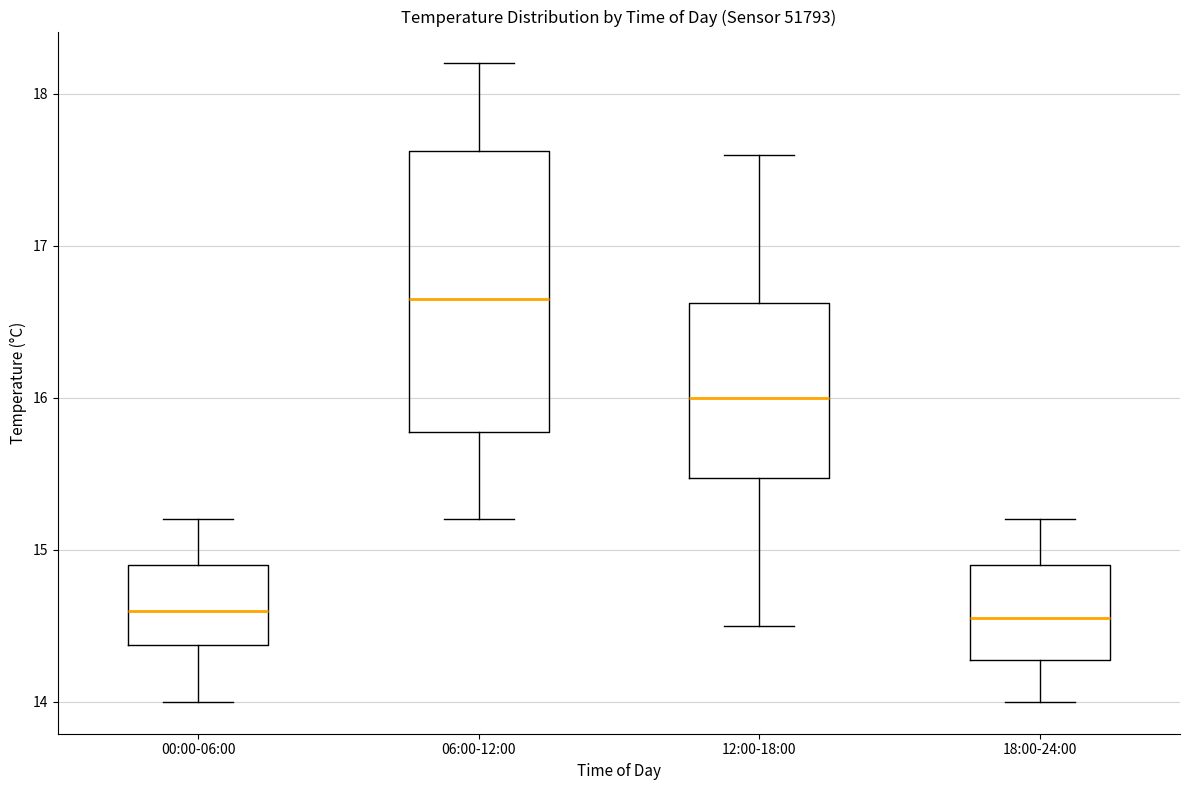

Comparing the boxes themselves (not the whiskers), which one is the tallest?

06:00-12:00